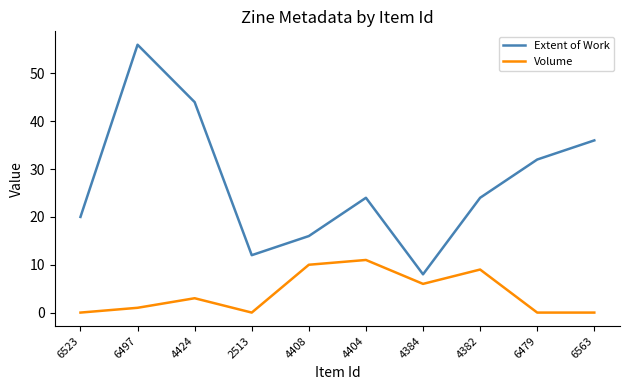

Which series has the largest range (max minus min)?

Extent of Work